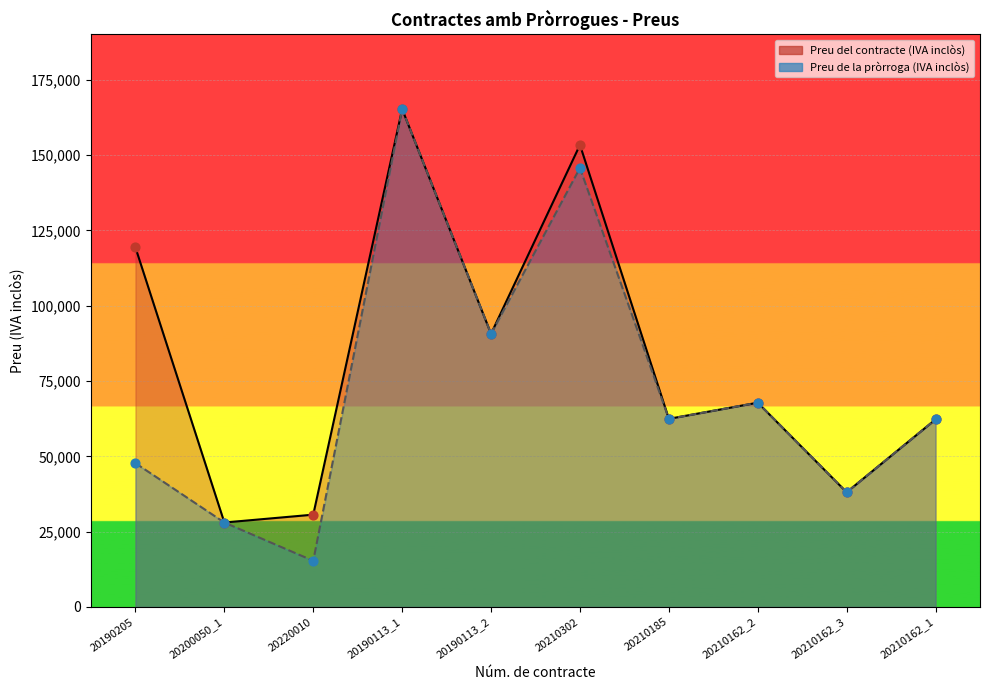

Which series reaches the minimum Y coordinate?

Preu de la pròrroga (IVA inclòs)